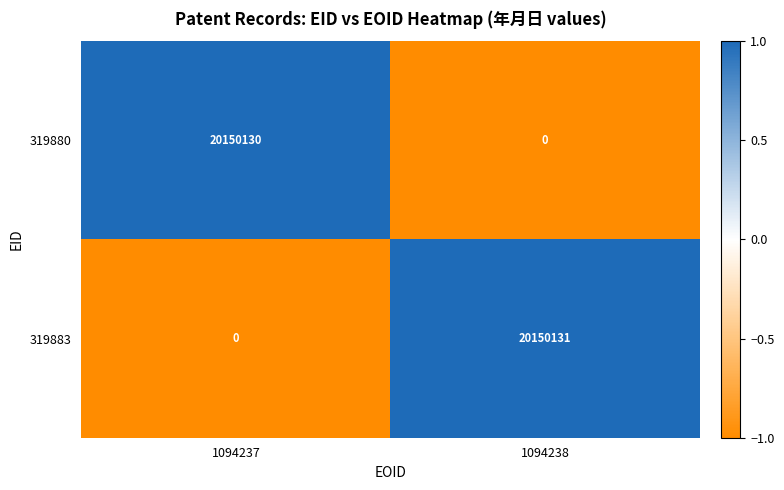

Rank the series by their average value, from highest to lowest.

319883, 319880